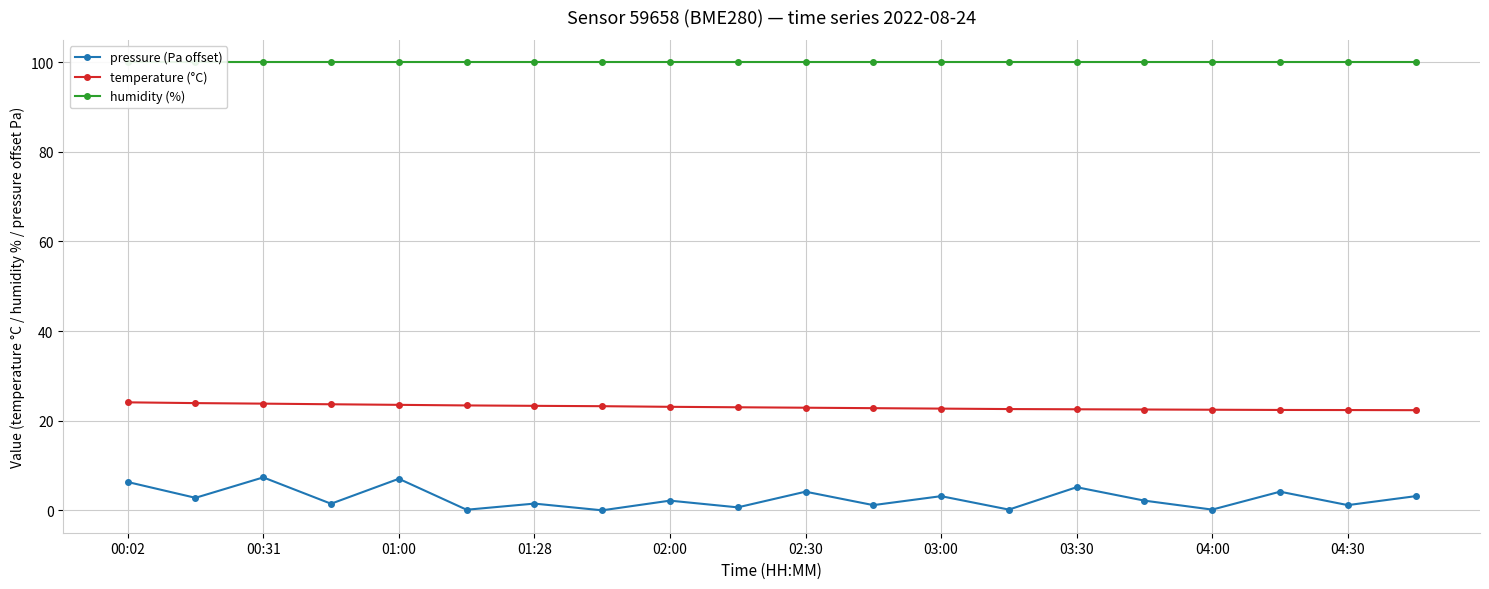

Is it true that pressure (Pa offset) equals 5.2 at 03:30?

True